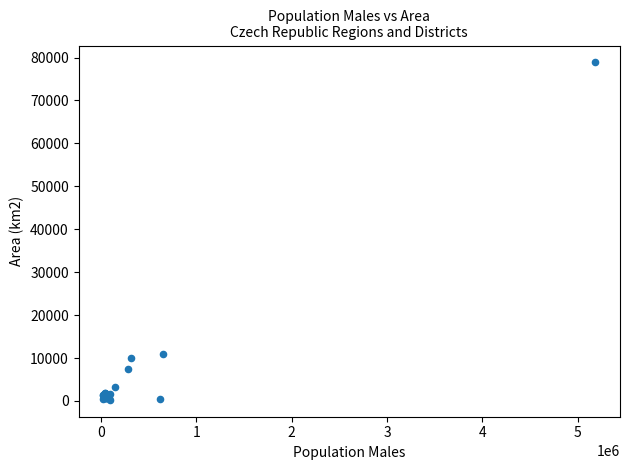

What Y value in the scatter plot is closest to 39565?

11016.1